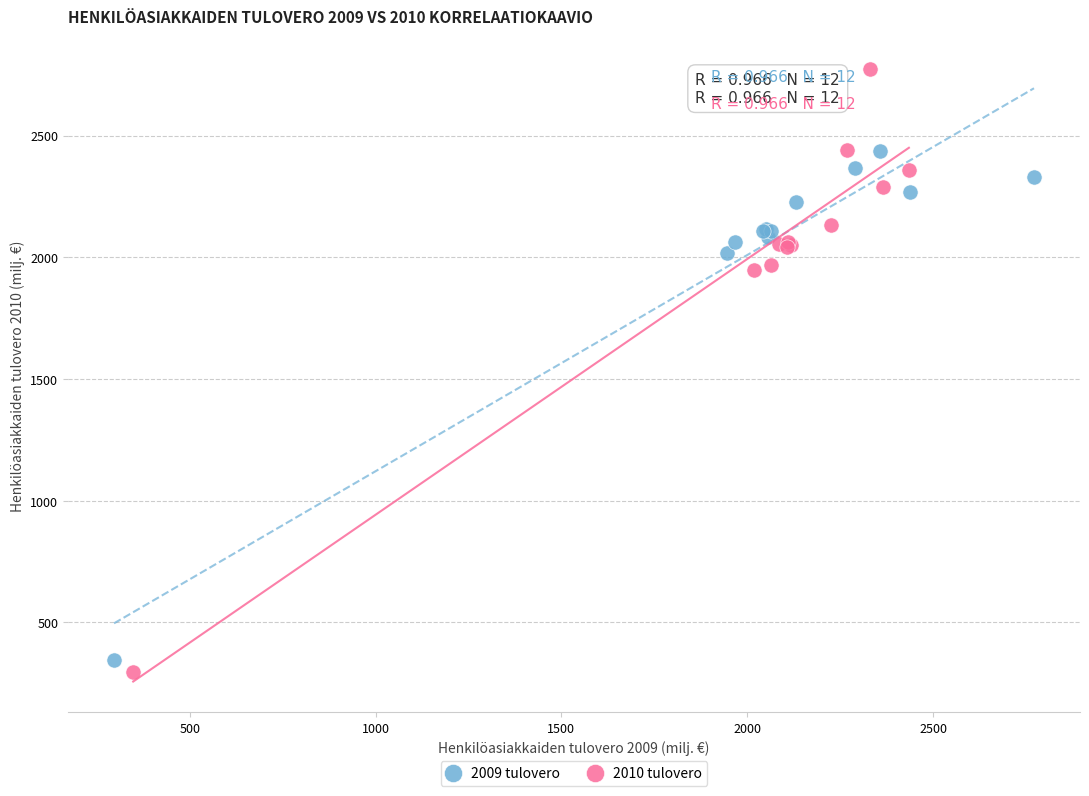

Which series contains the highest Y value?

2010 tulovero